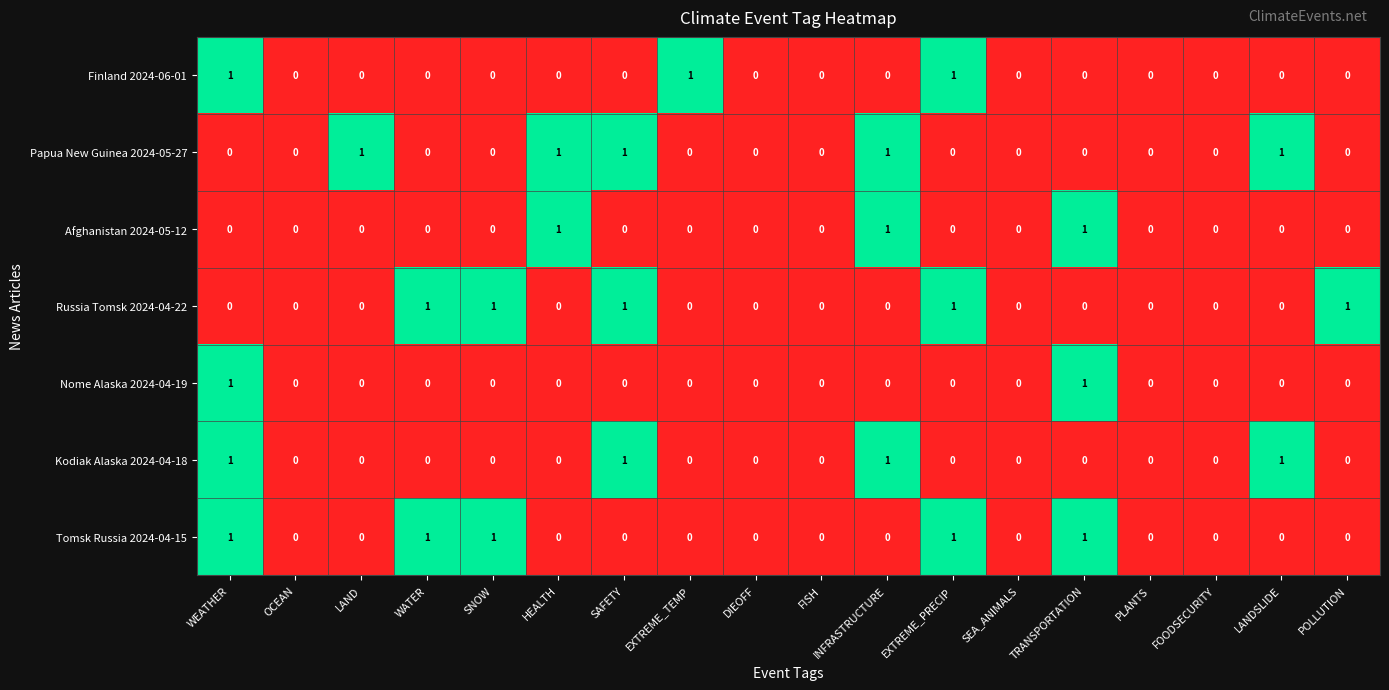

At which category is the sum across all series the highest?

WEATHER